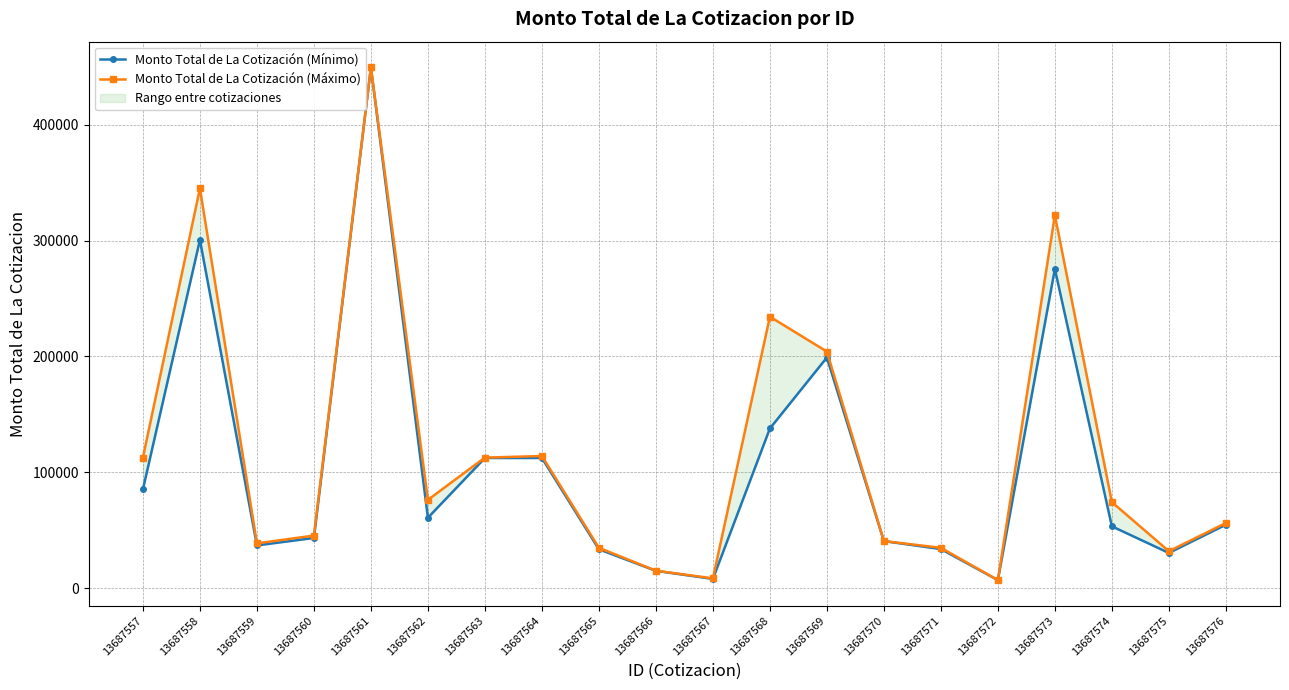

Between 13687559 and 13687576, which series saw the biggest shift?

Monto Total de La Cotización (Mínimo)